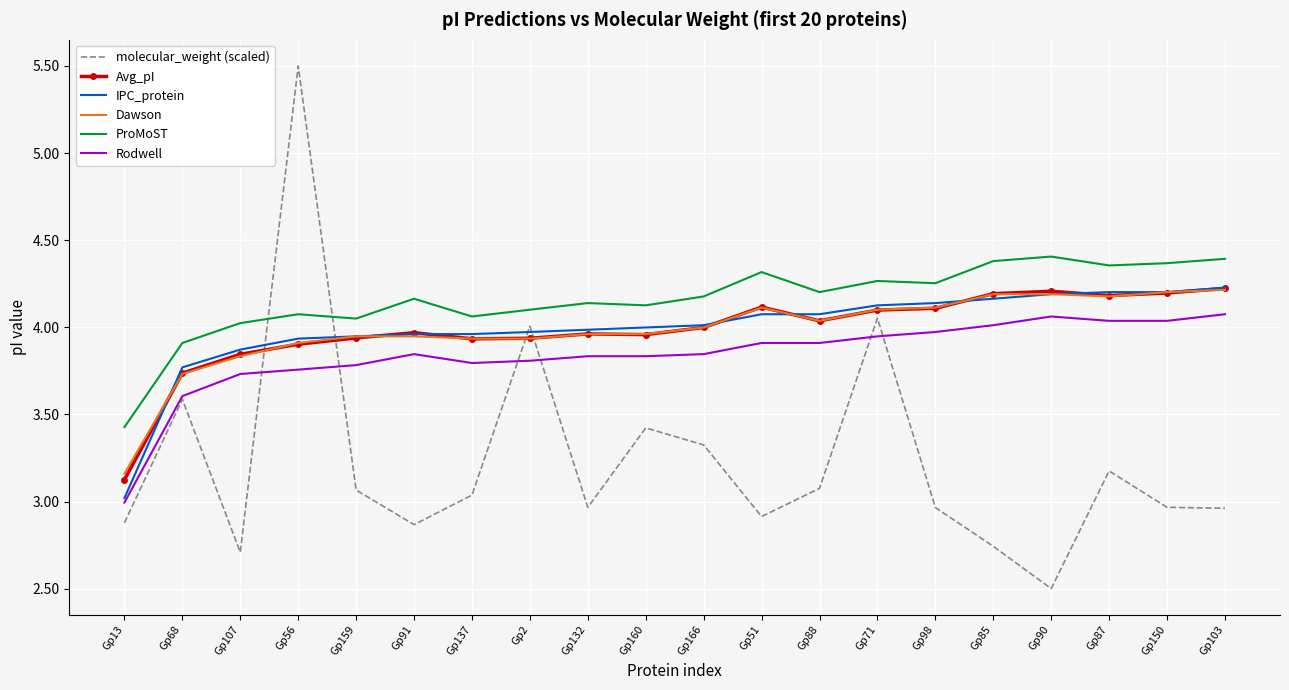

Which label corresponds to the smallest value in the chart?

Gp90